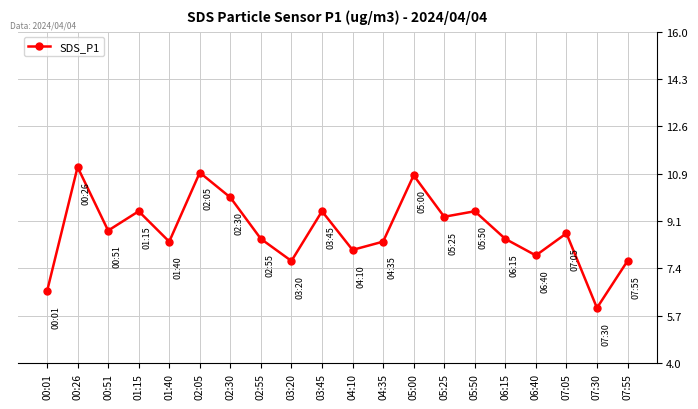

What is the change in value from 06:15 to 07:55?

-0.8